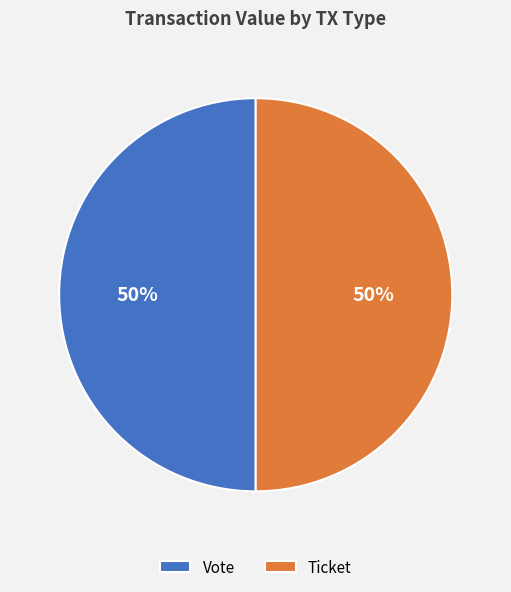

Combined, do Ticket and Vote account for over 50%?

Yes